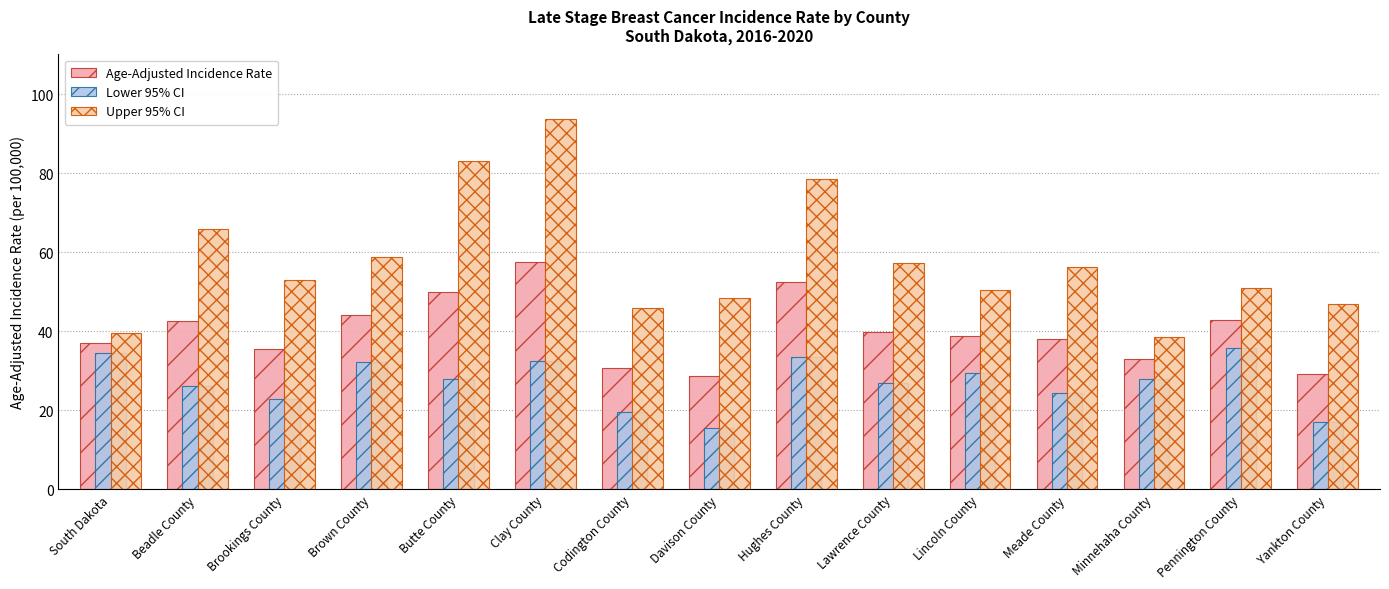

Which series changed the most between Pennington County and Yankton County?

Lower 95% CI